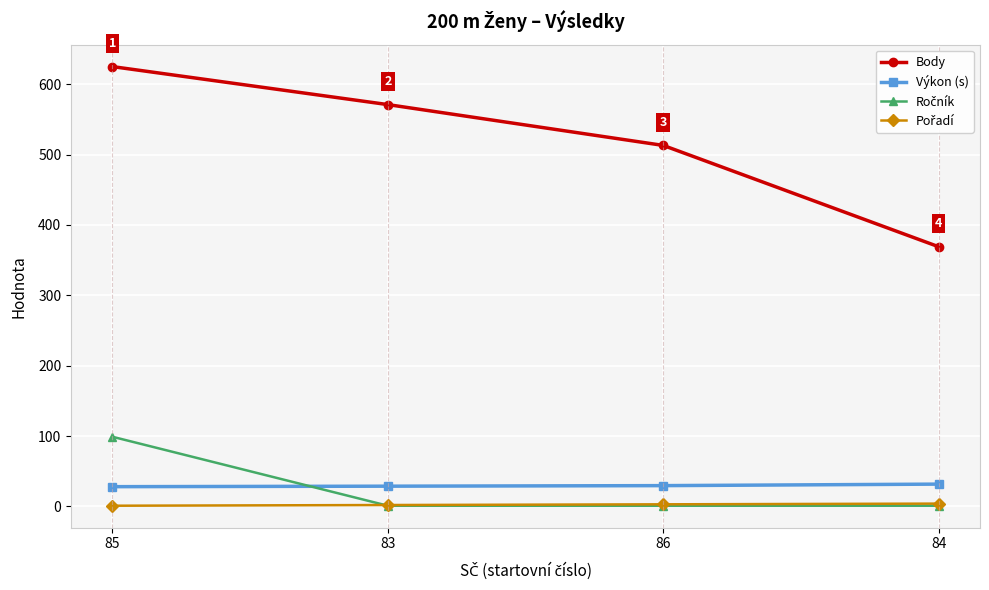

What is the value of the Body point at the 4th from the left?

369.0